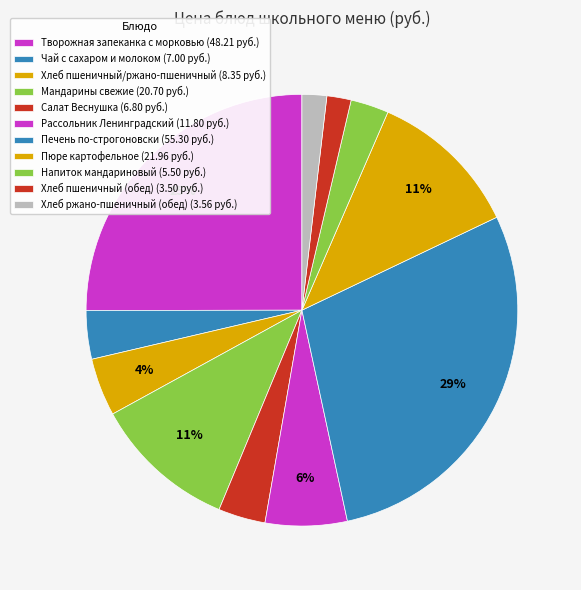

How many slices are in this pie chart?

11